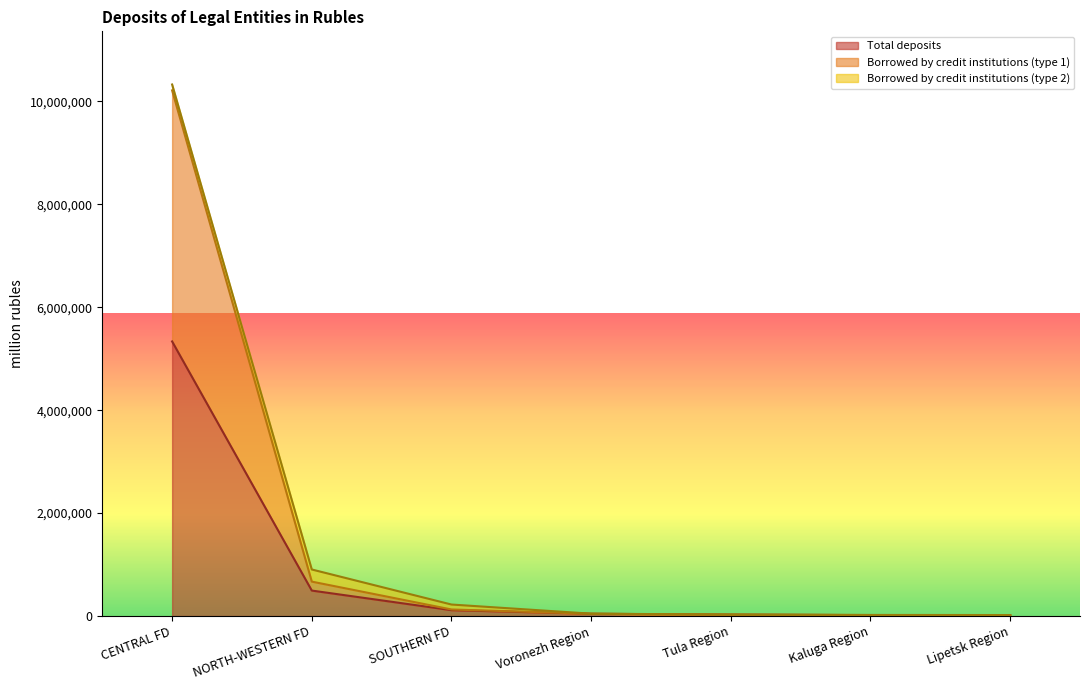

True or false: Total deposits has a value of 5334861 at CENTRAL FD.

True